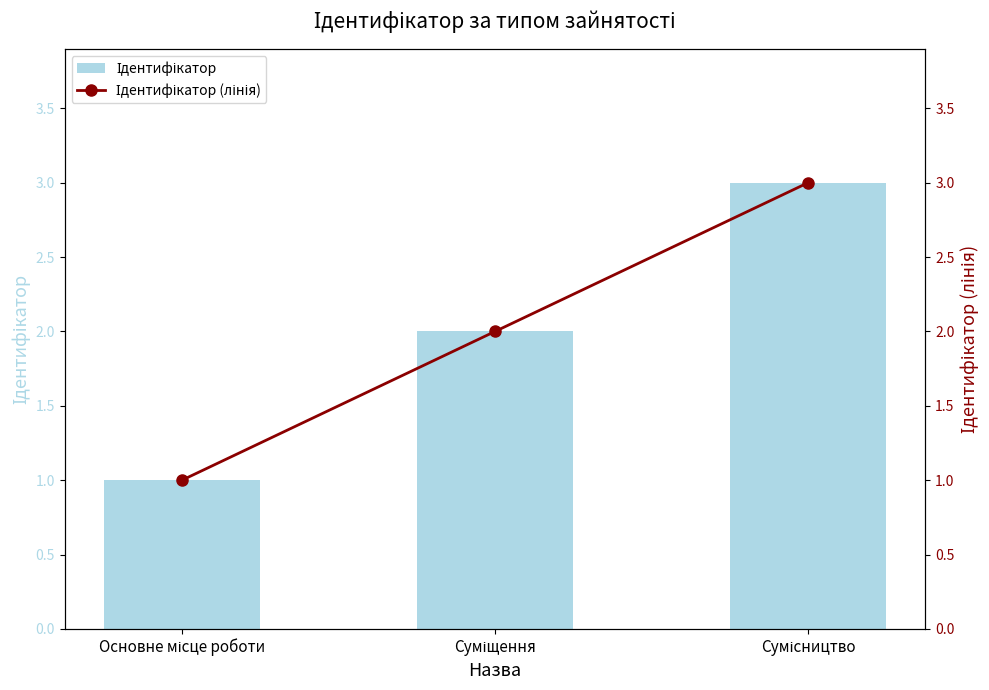

Between Основне місце роботи and Сумісництво, which is larger?

Сумісництво